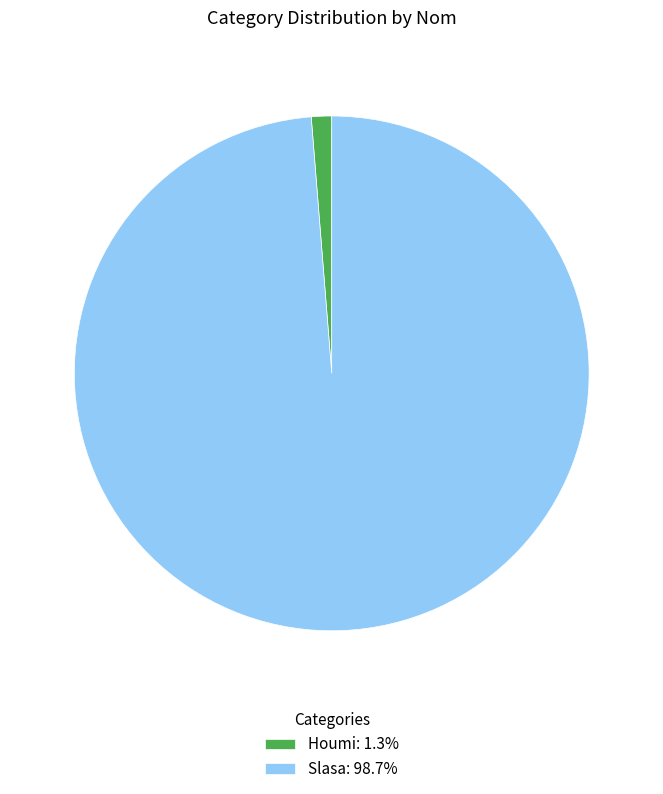

Does any single category account for the majority?

Yes